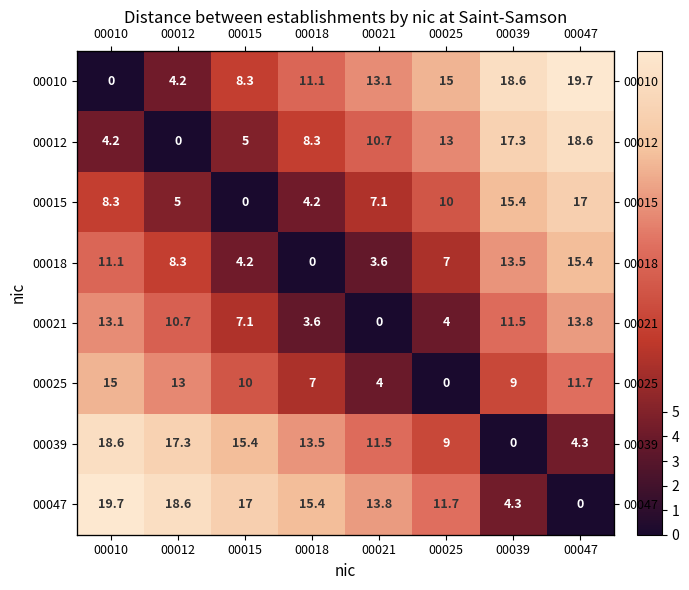

True or false: 00012 has a value of 12.0 at 00039.

False